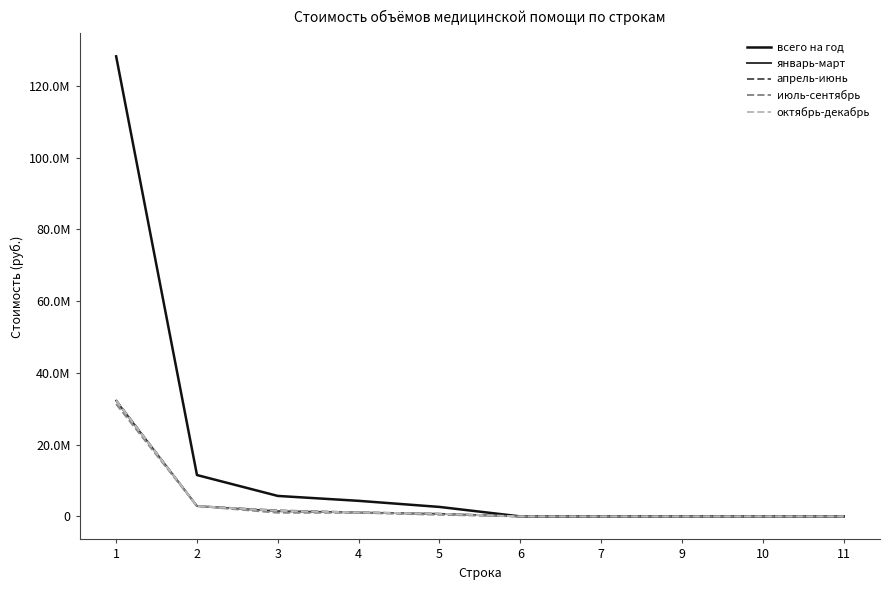

What is the value of the октябрь-декабрь point at the 4th from the left?

1125875.6